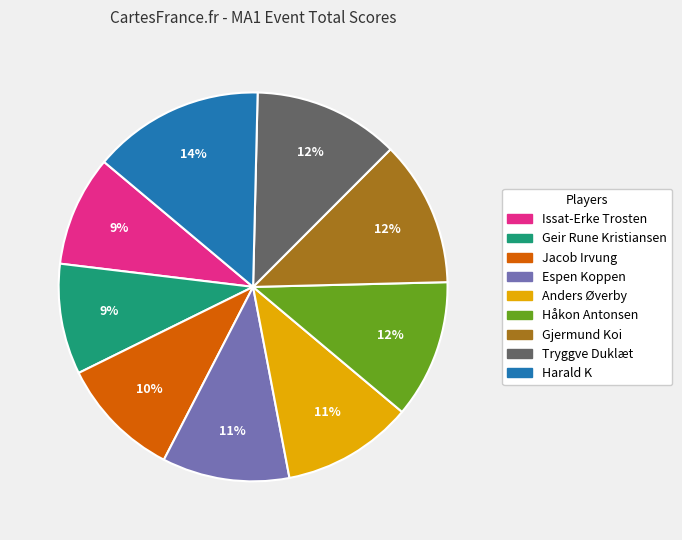

To the nearest percent, what is the difference between the largest and smallest slice percentages?

5%